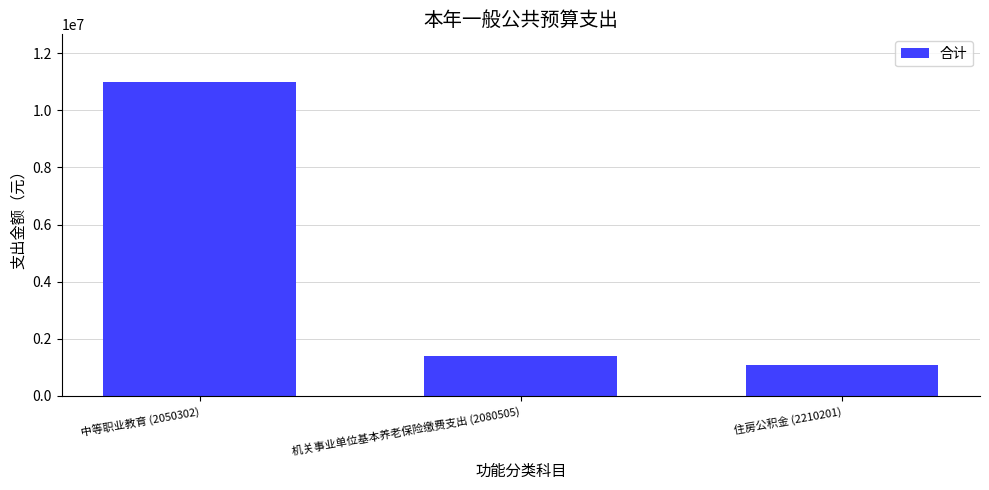

How many values exceed 1403407?

2